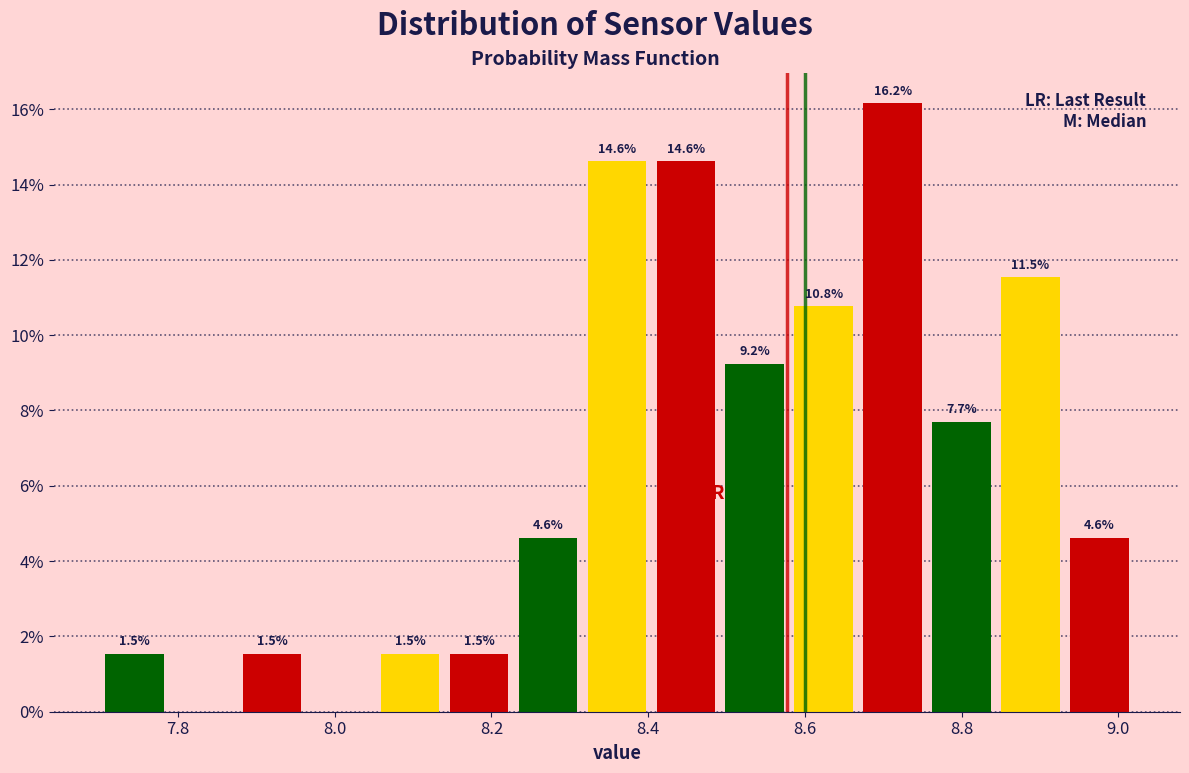

Over which range of the x-axis is the bar tallest?

8.668 to 8.756